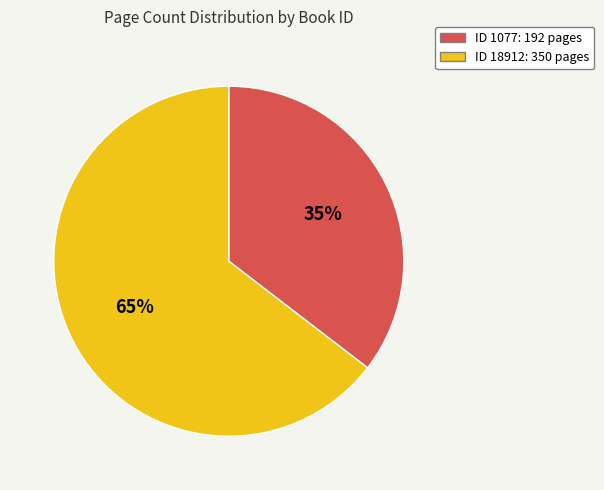

How many segments does this pie chart have?

2